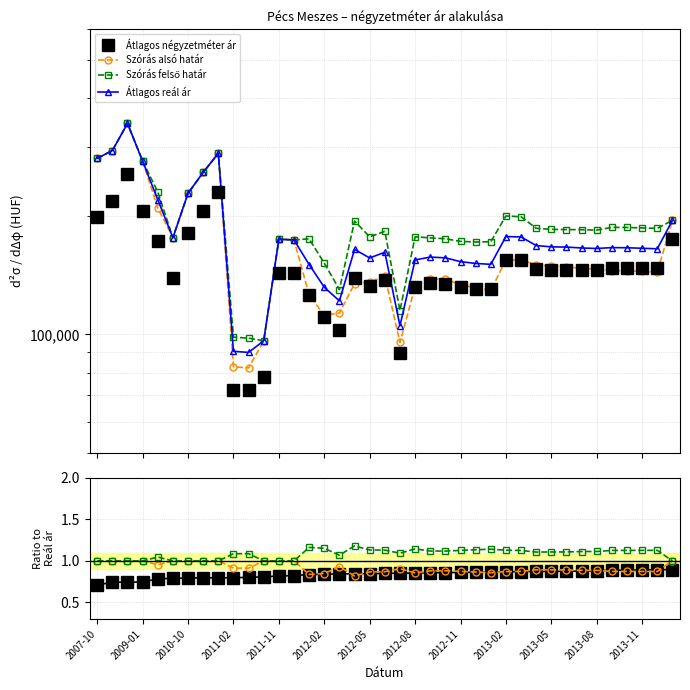

True or false: Szórás alsó határ has more than 0 interior local peaks.

True